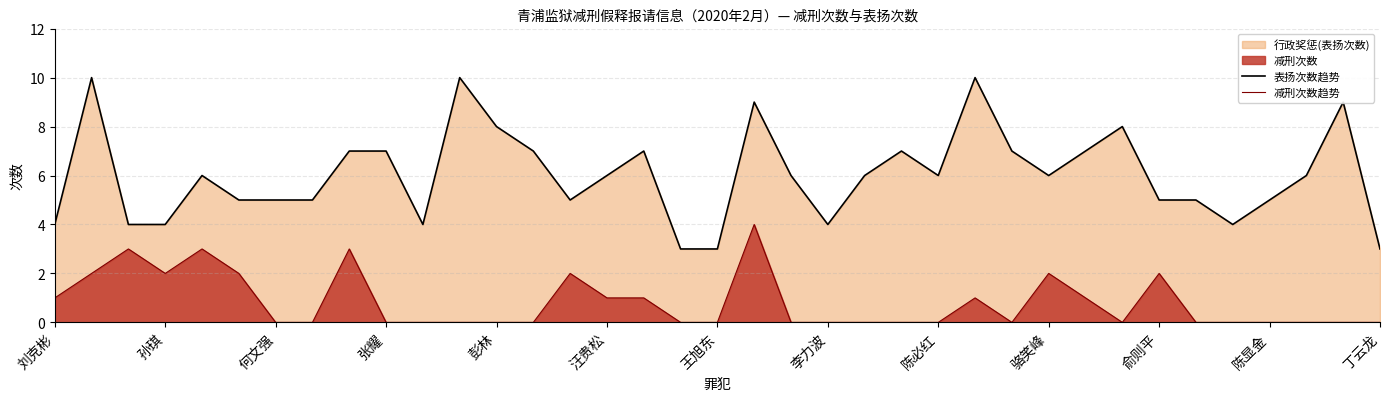

What is the maximum value shown in the chart?

10